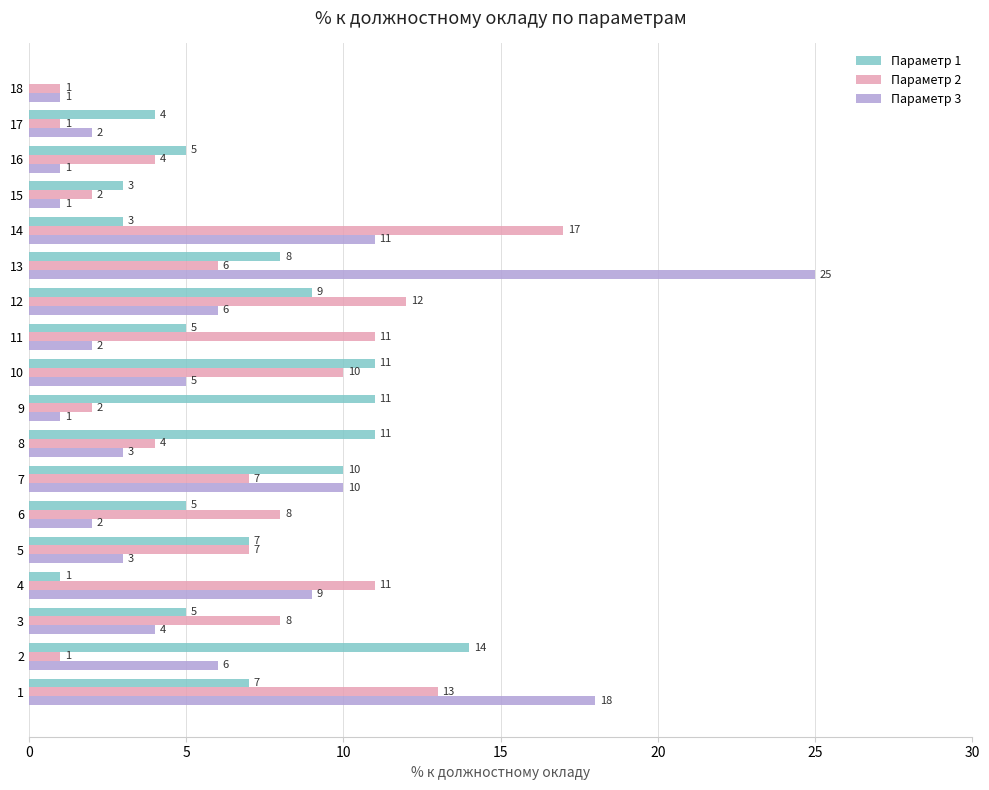

What is the total value across all series at 5?

17